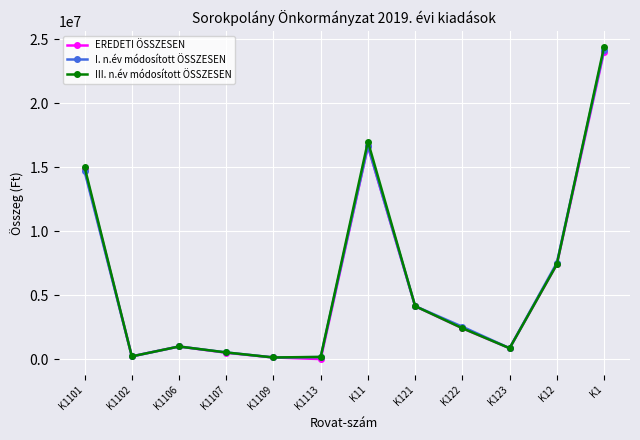

Count the number of categories in the chart.

12